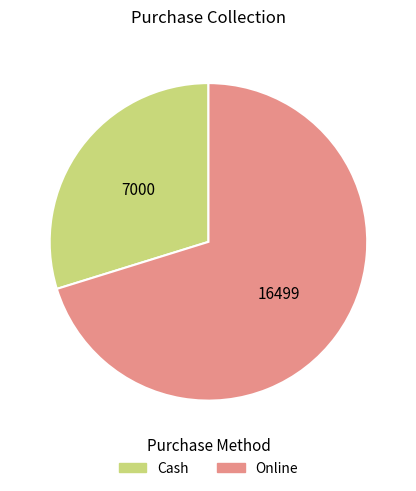

How many segments does this pie chart have?

2